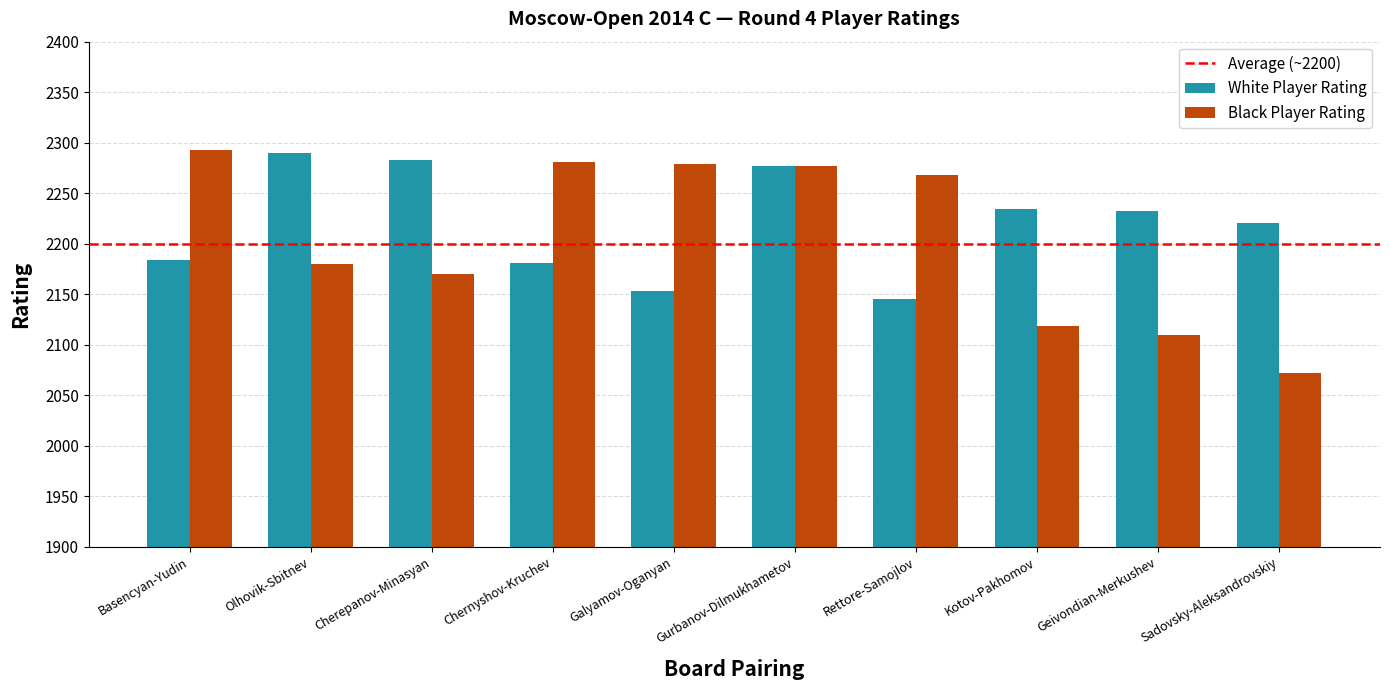

Does the chart contain stacked bars?

No